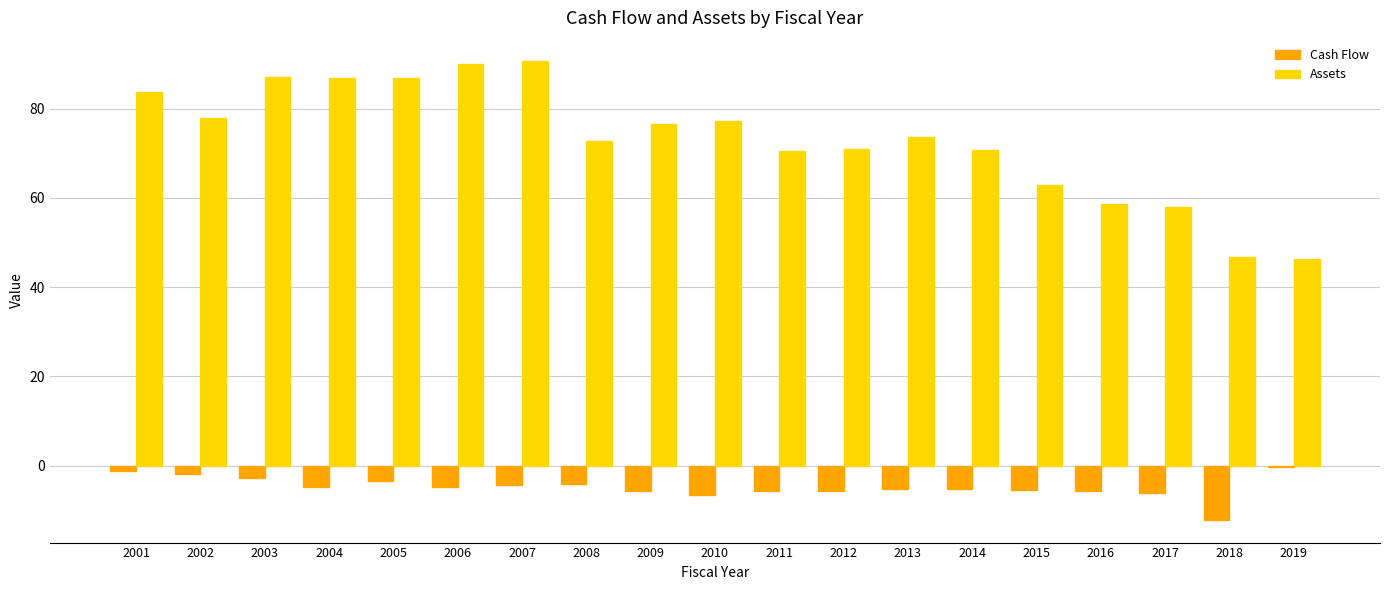

Does the chart contain stacked bars?

No